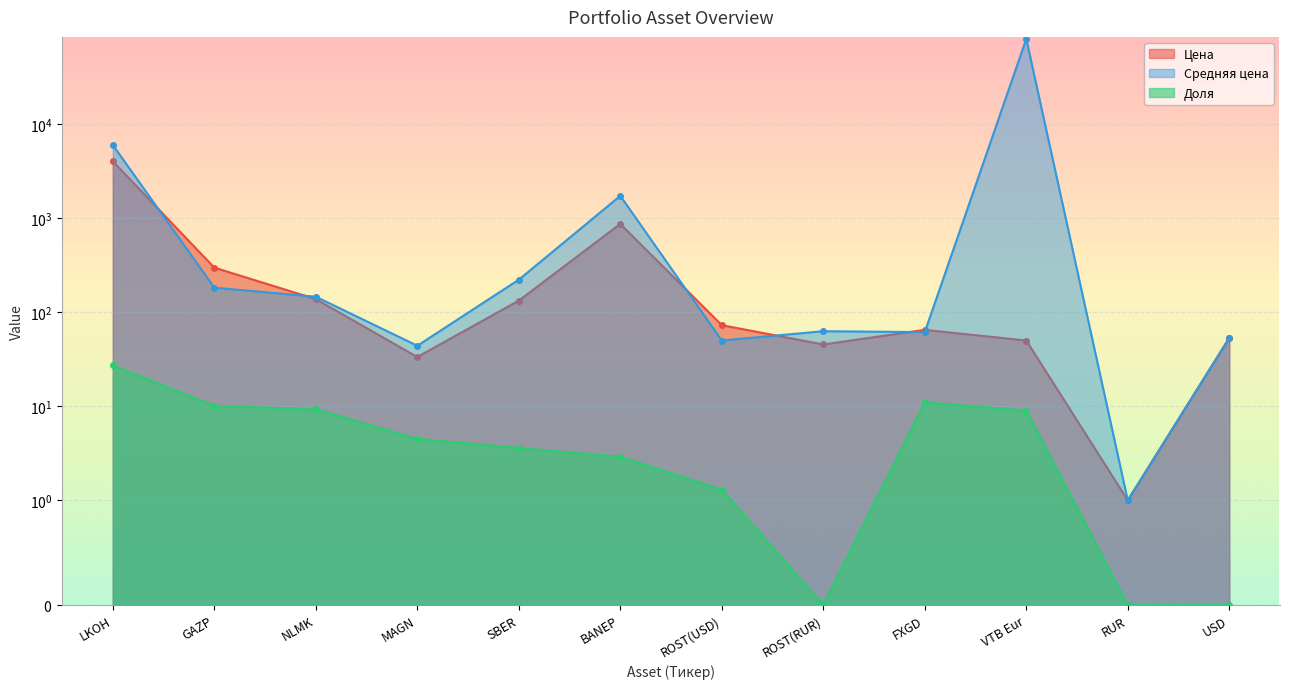

Which label corresponds to the largest value in the chart?

VTB Eur